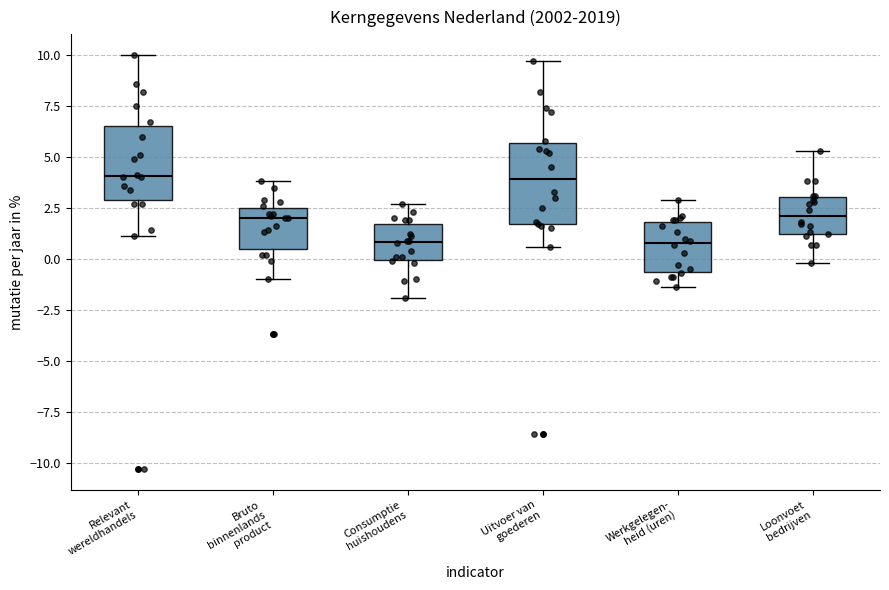

Where does the lower whisker of the box for Consumptie huishoudens end on the y-axis? The values are not printed on the chart, so give them approximately, as read against the axis.

-2.0